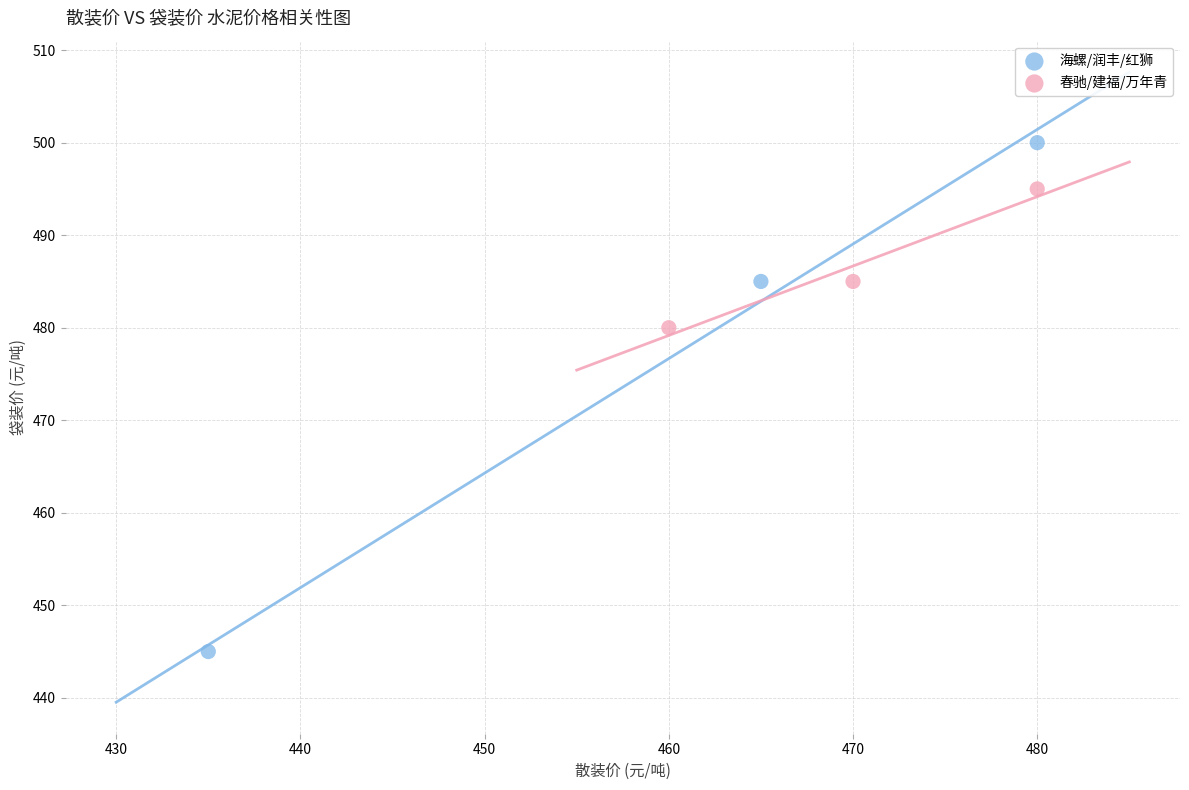

Which series has the largest Y range (max minus min)?

海螺/润丰/红狮